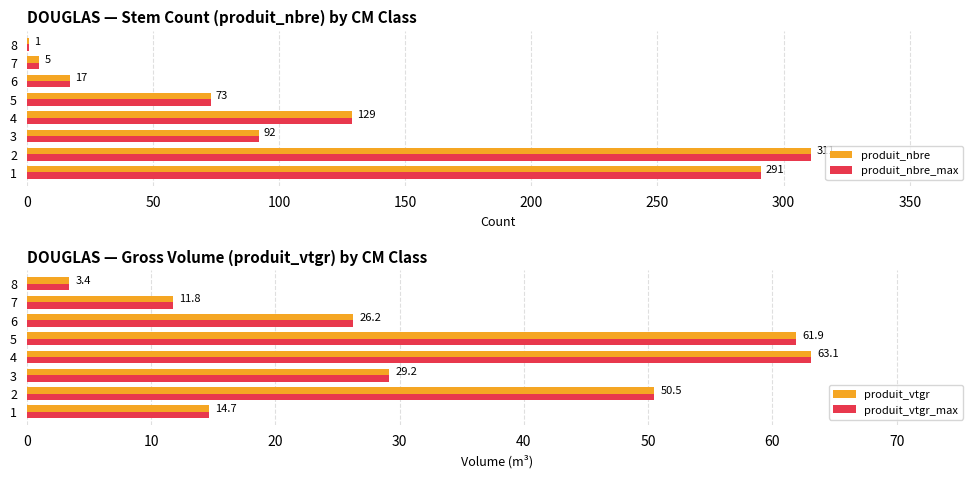

How many values in the produit_vtgr series are below 29?

4